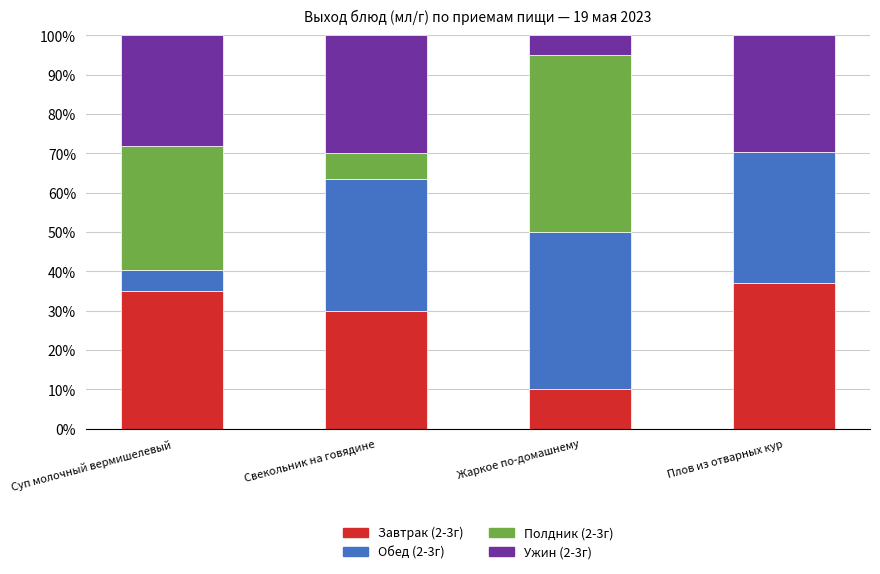

What is the total value across all series at Суп молочный вермишелевый?

100.0